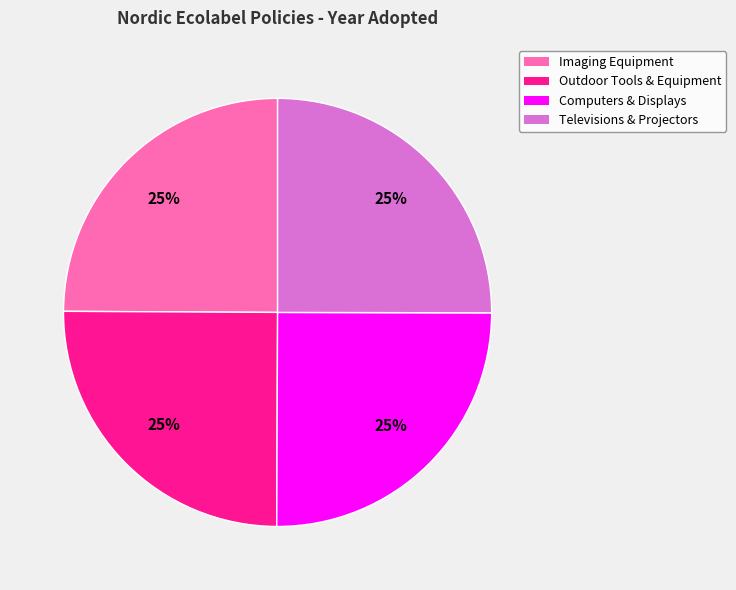

The Imaging Equipment slice represents 25% of the pie. True or false?

True